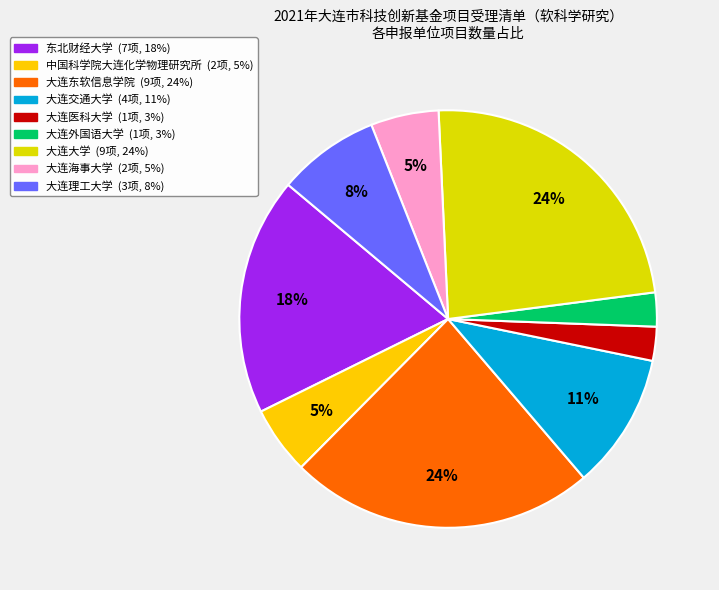

Is there any slice that represents more than half of the pie?

No